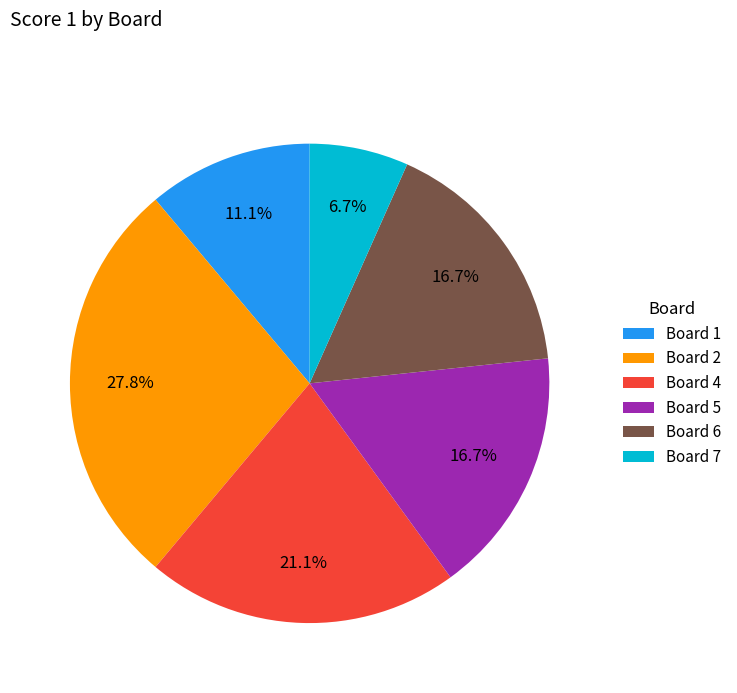

Which slice is the smallest?

Board 7